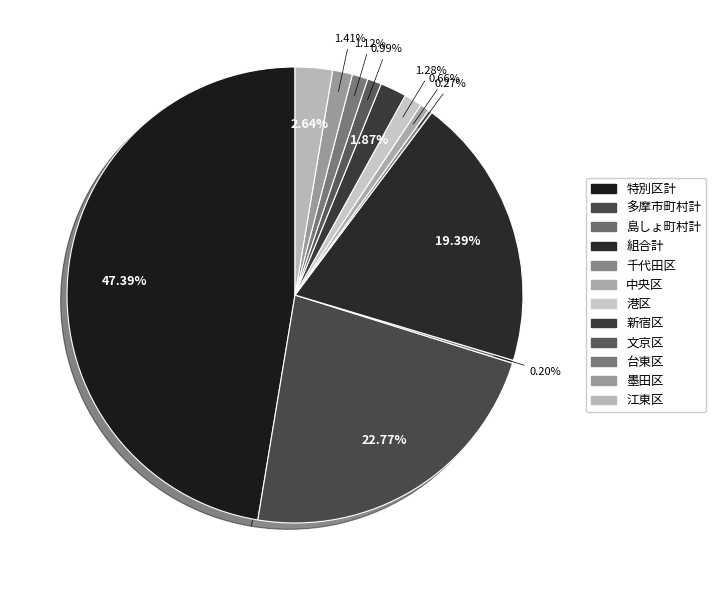

Does 台東区 represent more than half of the total?

No